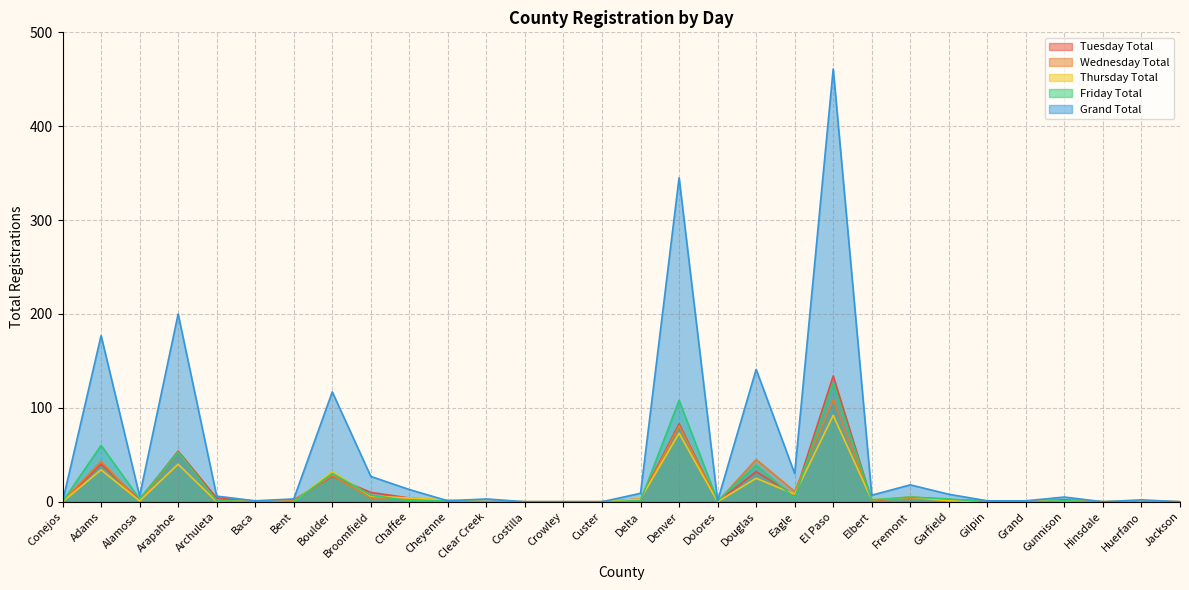

What is the label of the 2nd point from the left?

Adams